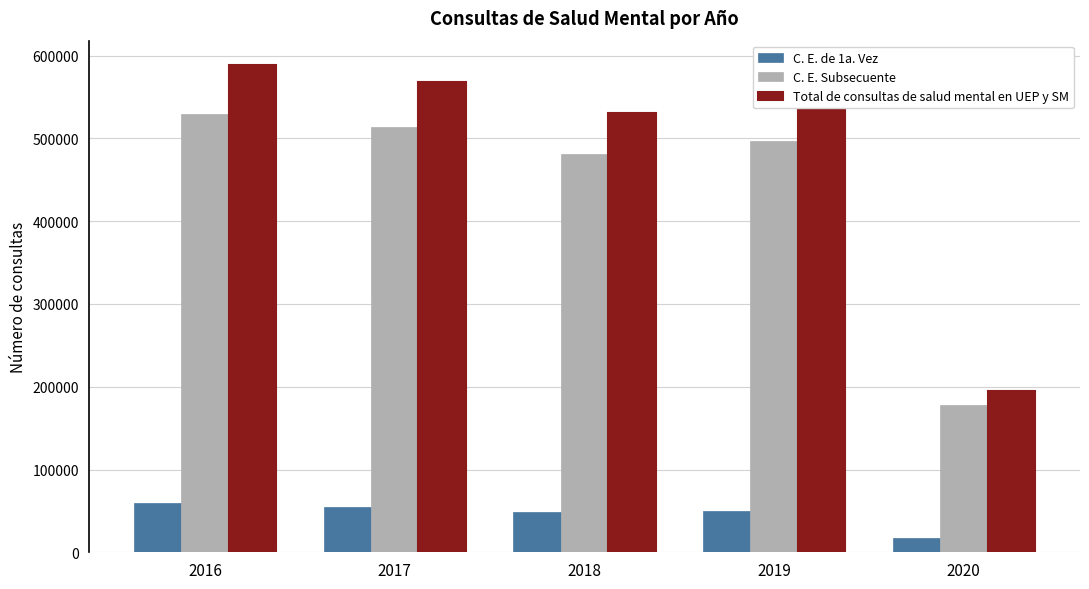

What is the spread (max minus min) of values at 2019?

496475